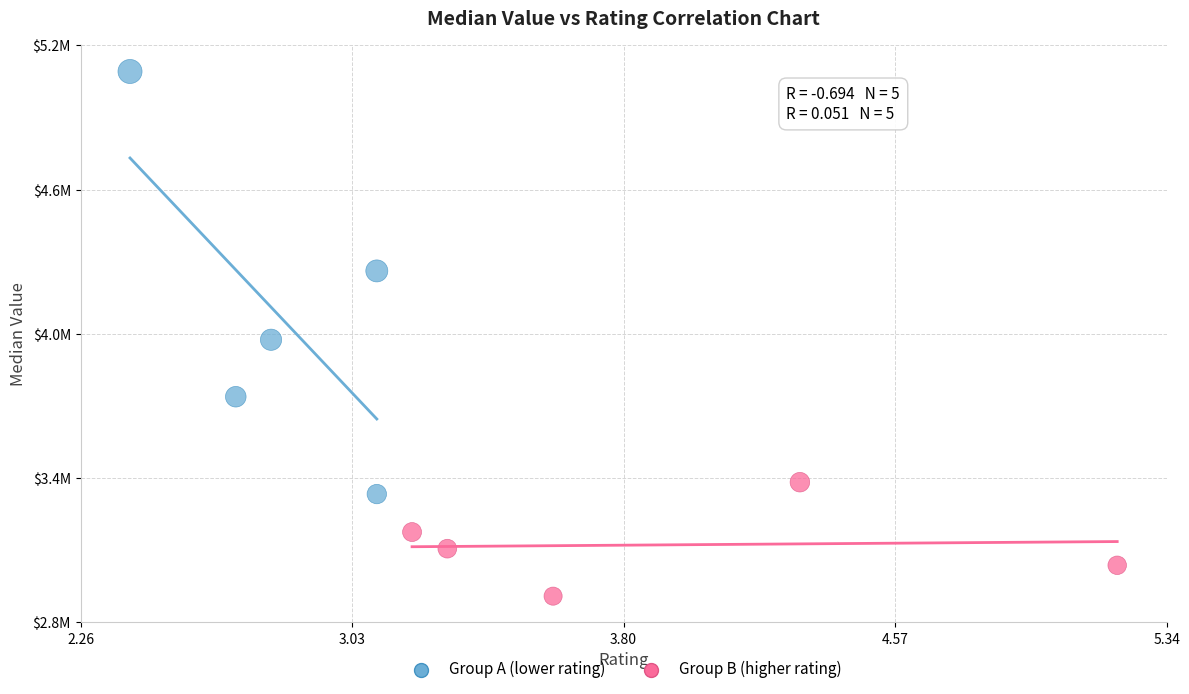

Which series reaches the maximum Y coordinate?

Group A (lower rating)